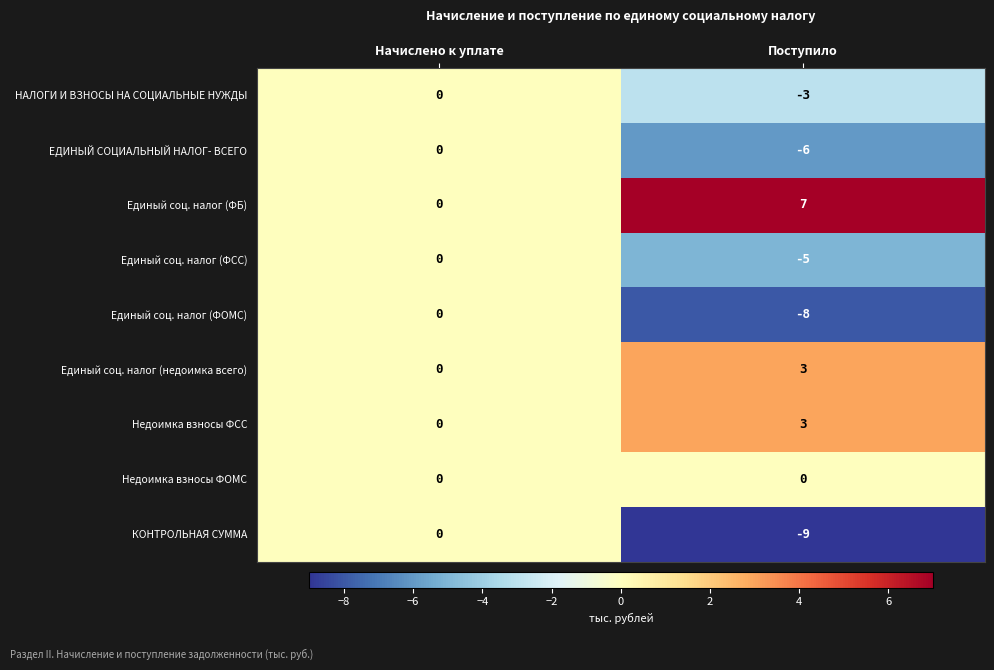

Which series has the largest total across all categories?

Единый соц. налог (ФБ)